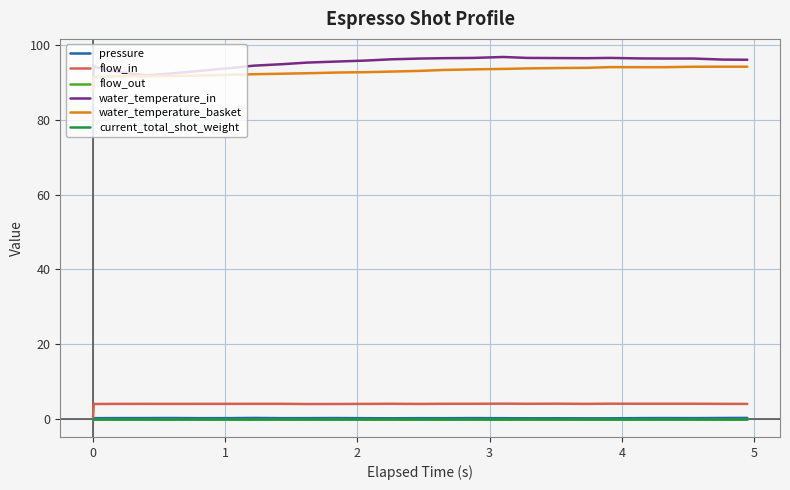

True or false: flow_in and current_total_shot_weight cross at least once.

False